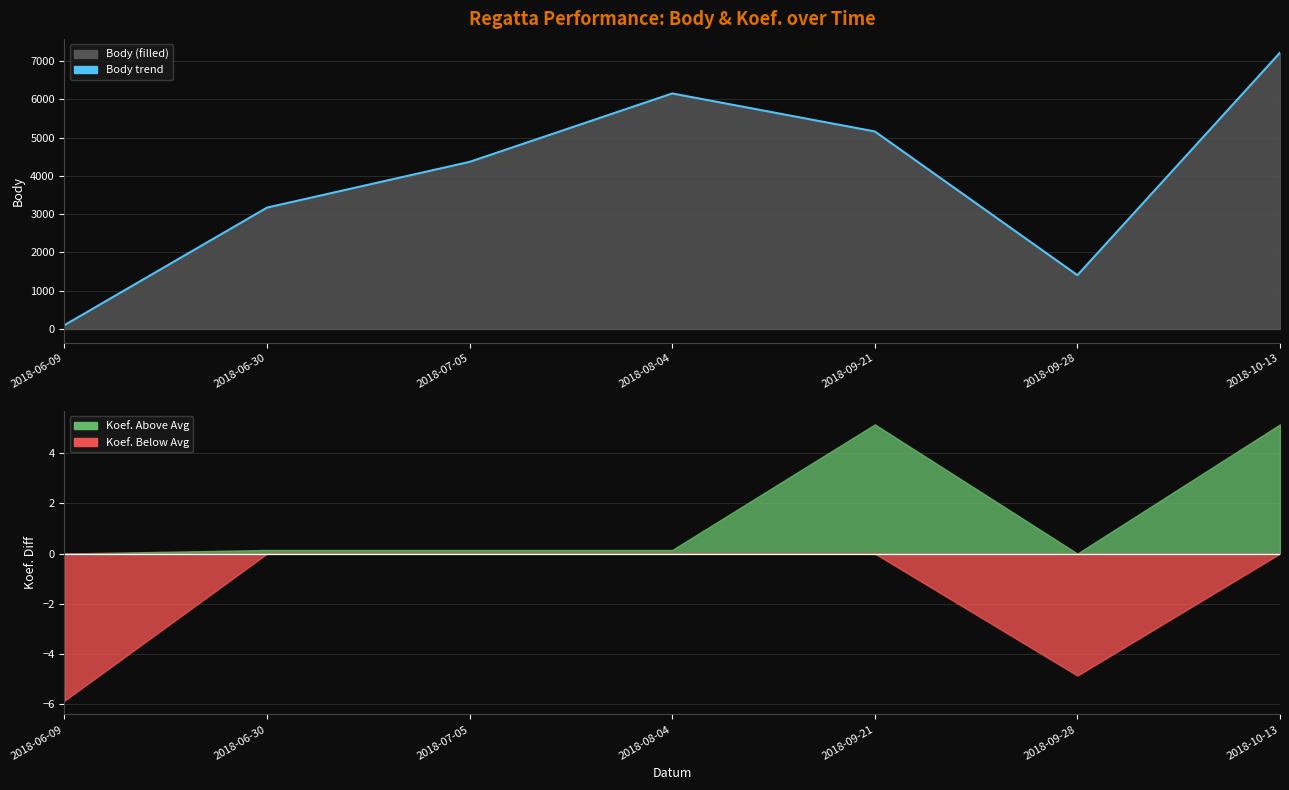

Is it true that the value at 2018-06-09 is 101?

True